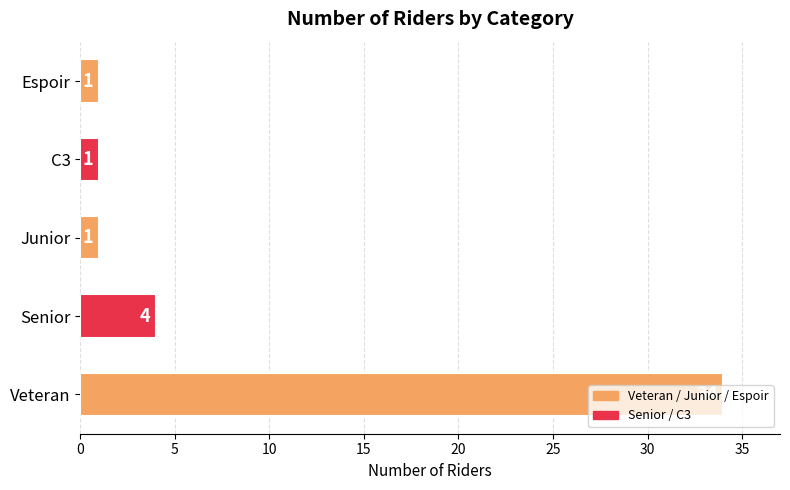

What is the average value?

8